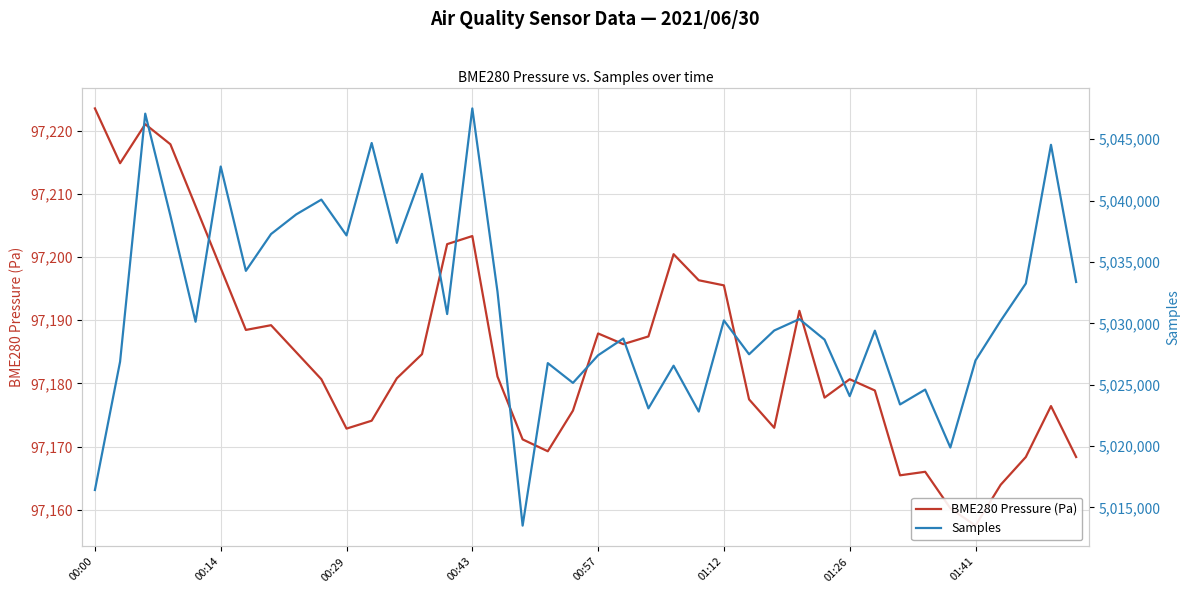

The BME280 Pressure (Pa) series shows 97177.5 at 26. True or false?

True